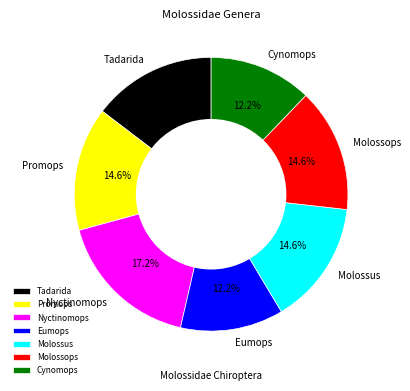

To the nearest percent, what is the average slice percentage?

14%